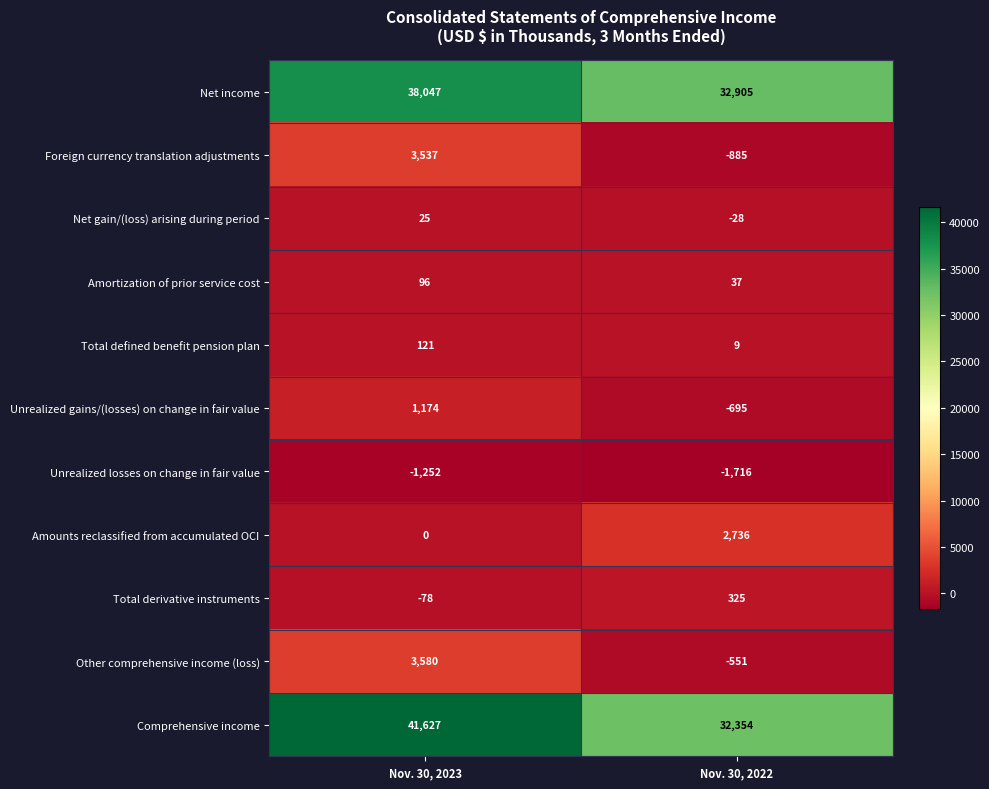

Is it true that Other comprehensive income (loss) equals 3580 at Nov. 30, 2023?

True